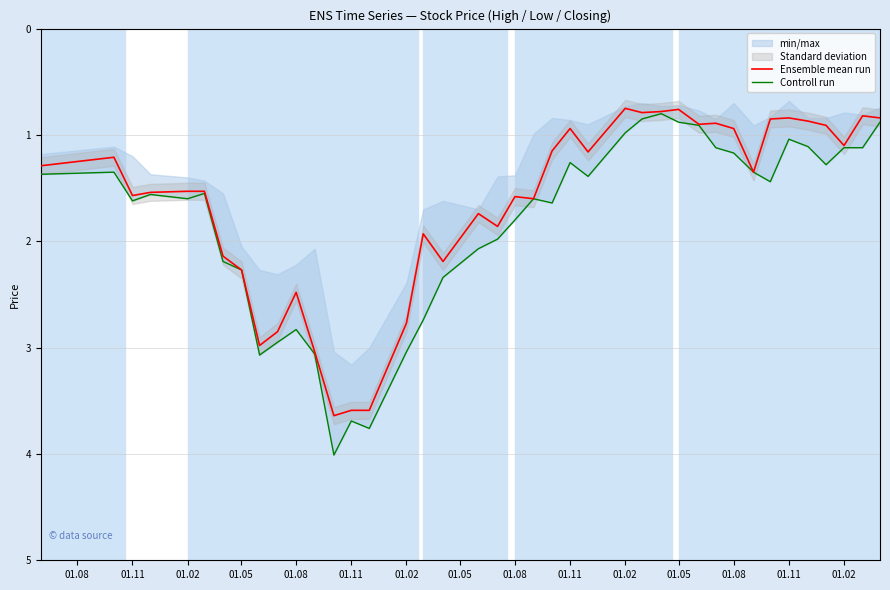

Is the value of Controll run at 01.11 greater than the value of Ensemble mean run at 17?

No